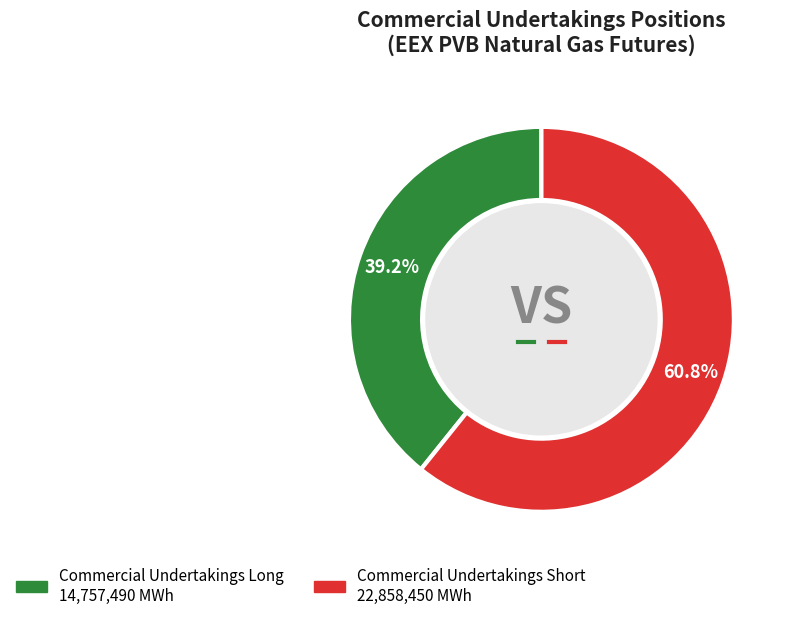

What is the smallest slice in the pie chart?

Commercial Undertakings Long